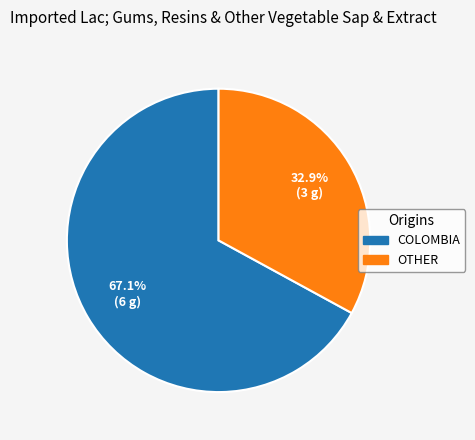

Is there a majority slice in this chart?

Yes